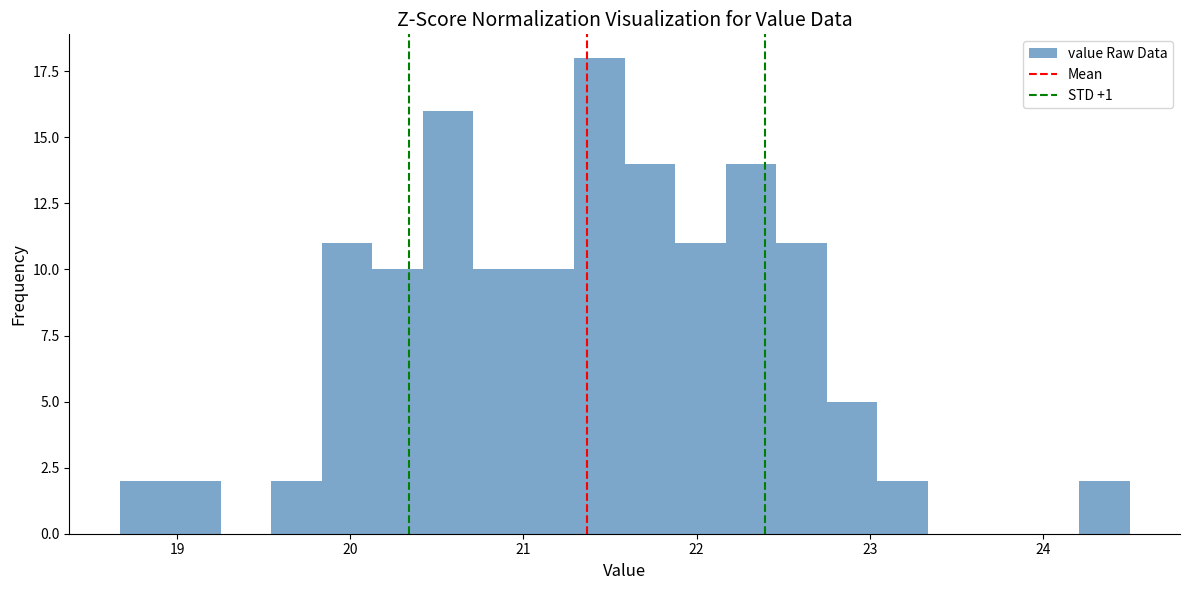

Around what value on the x-axis is the tallest bar? Give the approximate position of its centre, as read against the axis.

21.4